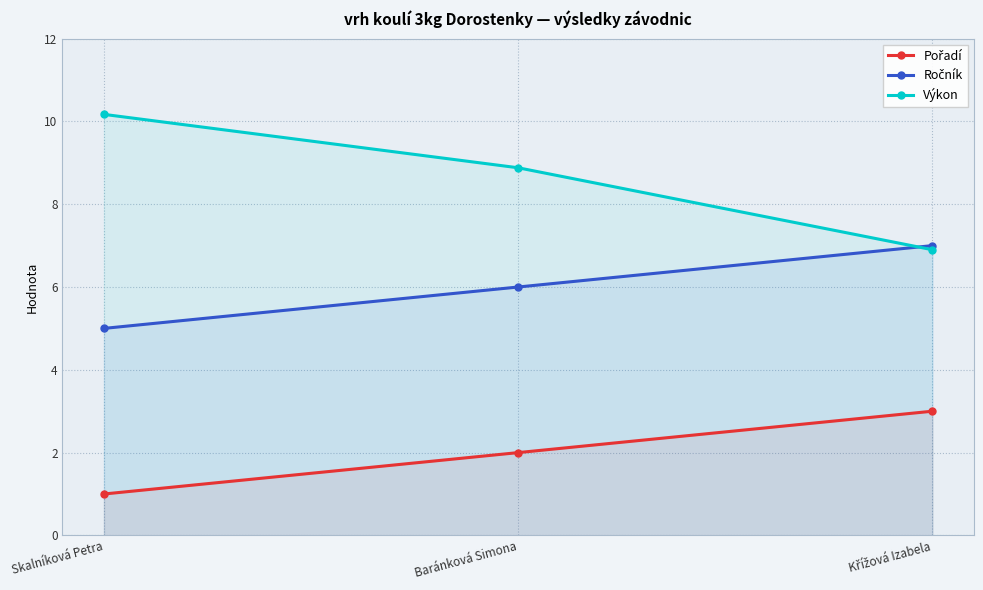

Reading right to left, extract all data points from this chart.

Pořadí: 3.0	2.0	1.0
Ročník: 7.0	6.0	5.0
Výkon: 6.9	8.9	10.2